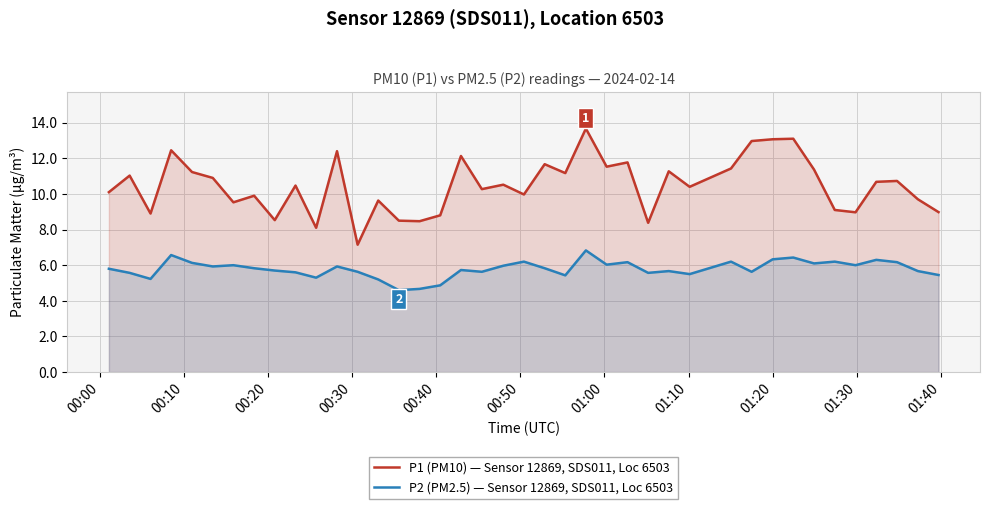

Rank the series by their average value, from lowest to highest.

P2 (PM2.5) — Sensor 12869, SDS011, Loc 6503, P1 (PM10) — Sensor 12869, SDS011, Loc 6503